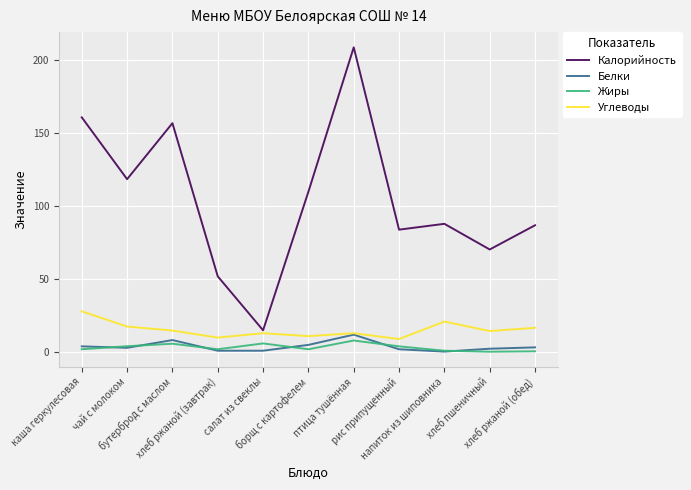

What is the maximum value for Калорийность?

209.0